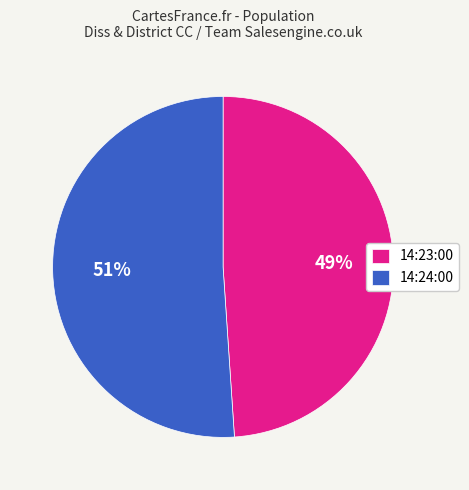

True or false: 14:23:00 accounts for 49% of the total.

True